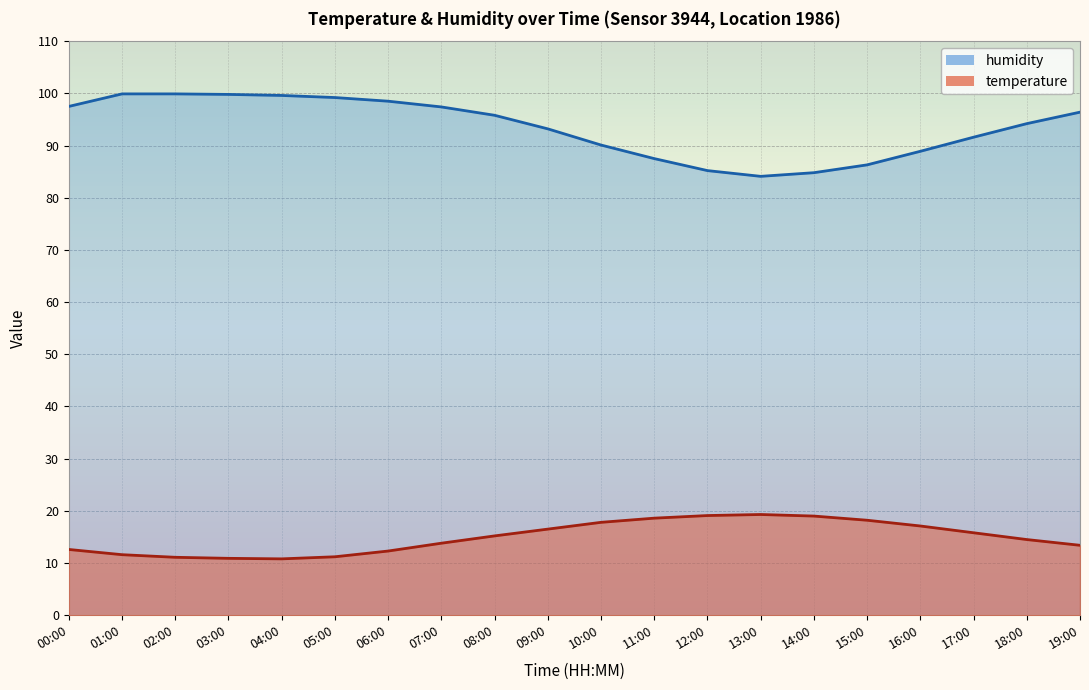

True or false: humidity and temperature intersect in this chart.

False